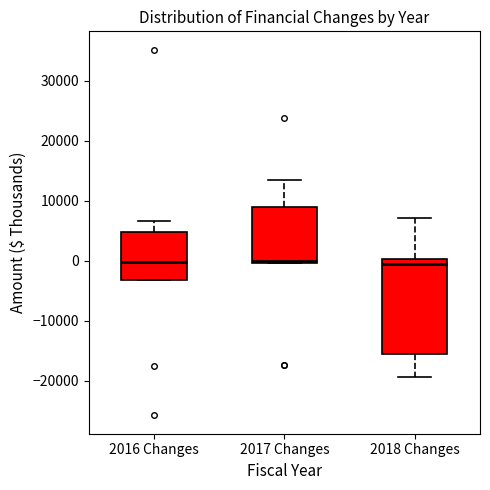

Where is the lower edge of the box for 2017 Changes on the y-axis? The values are not printed on the chart, so give them approximately, as read against the axis.

0